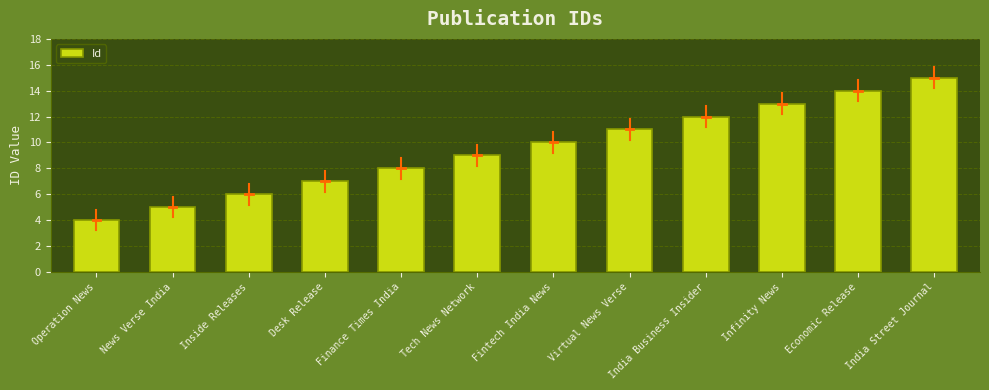

Which has a higher value, India Street Journal or Tech News Network?

India Street Journal